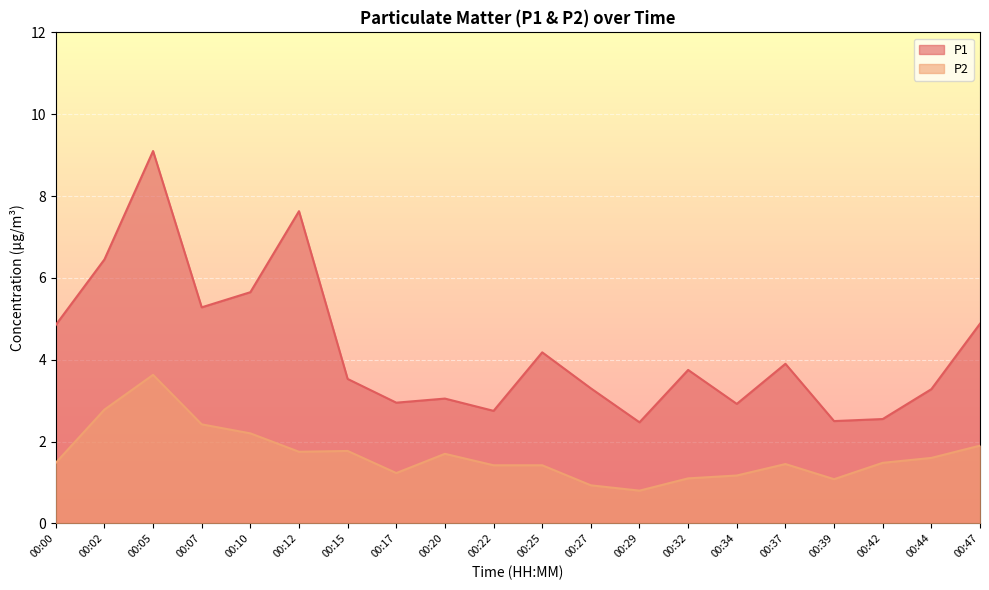

Which series has the largest range (max minus min)?

P1